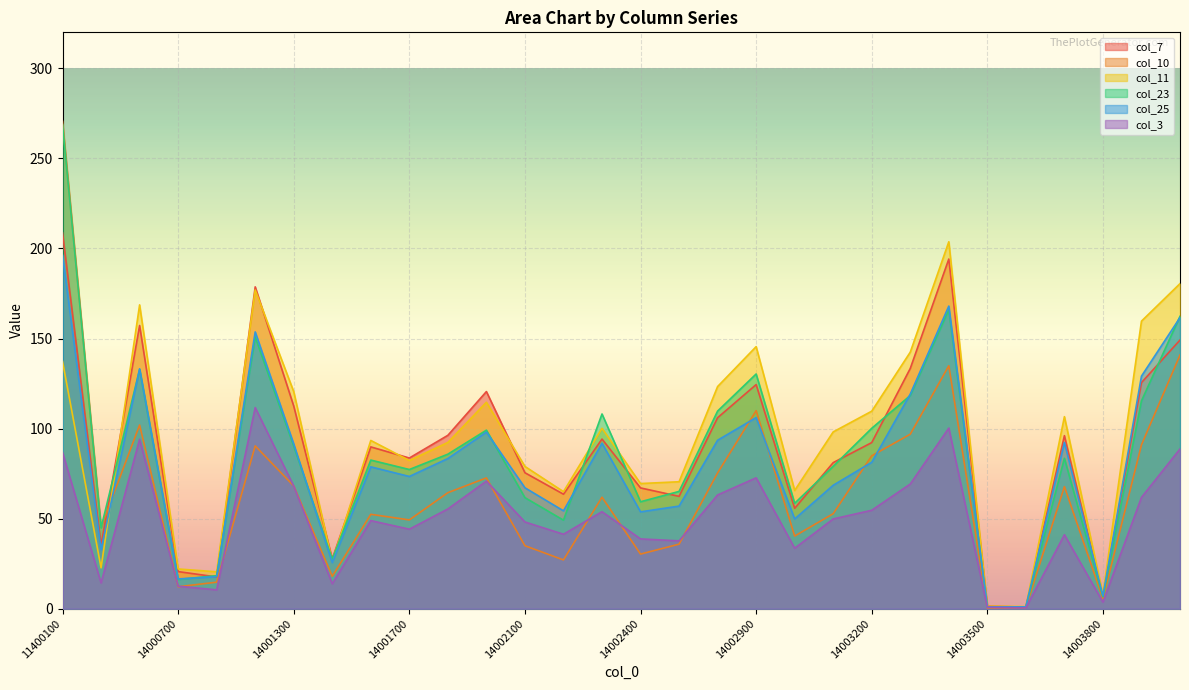

What are all the series names shown in the legend?

col_7, col_10, col_11, col_23, col_25, col_3